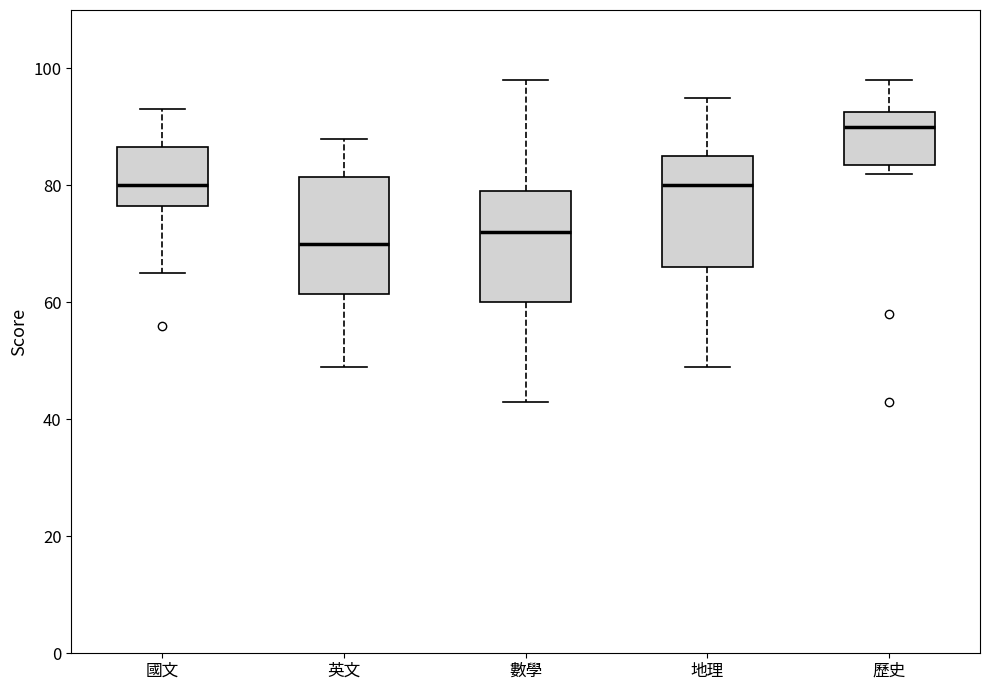

Where is the lower edge of the box for 數學 on the y-axis? The values are not printed on the chart, so give them approximately, as read against the axis.

60